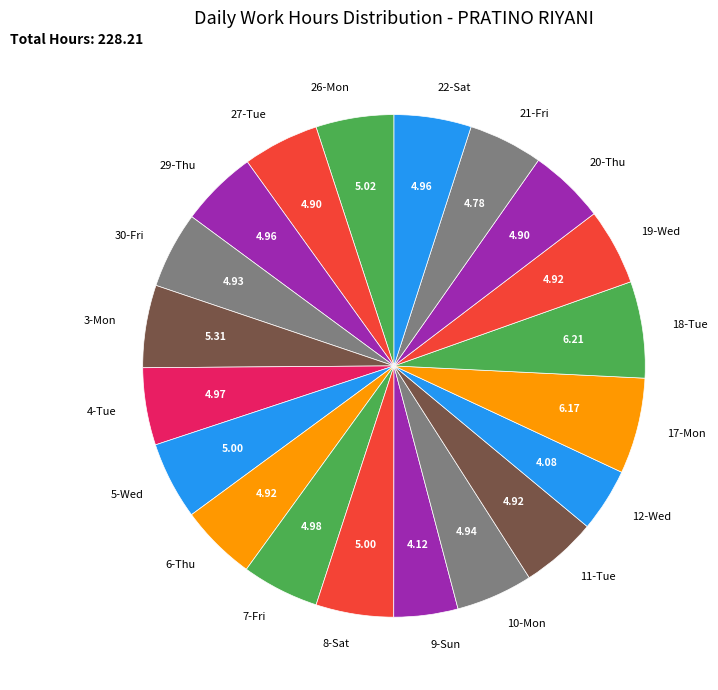

Is there any slice that represents more than half of the pie?

No